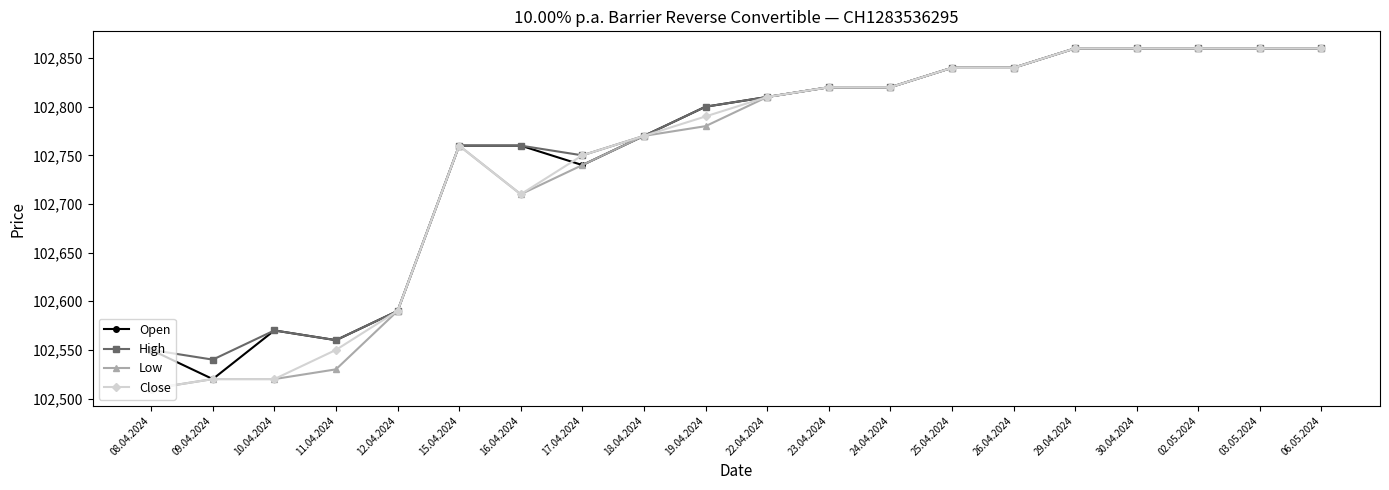

At which category does Open reach its first local valley?

09.04.2024